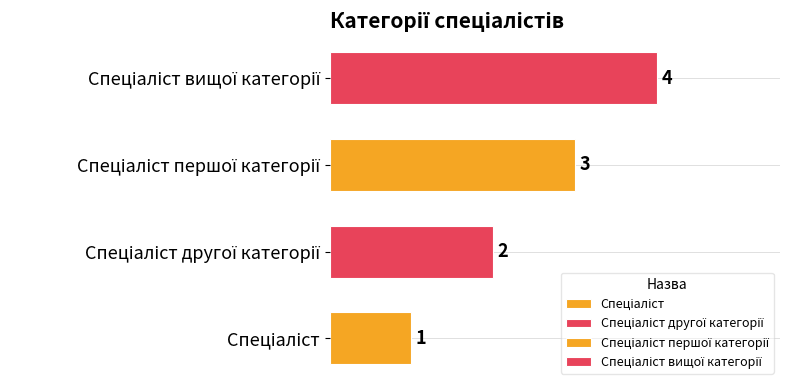

The chart shows a value of 1 at Спеціаліст. True or false?

True